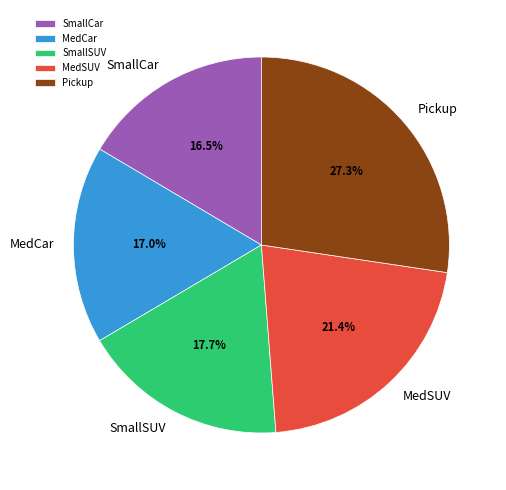

What is the total percentage of Pickup and SmallCar?

43.8%